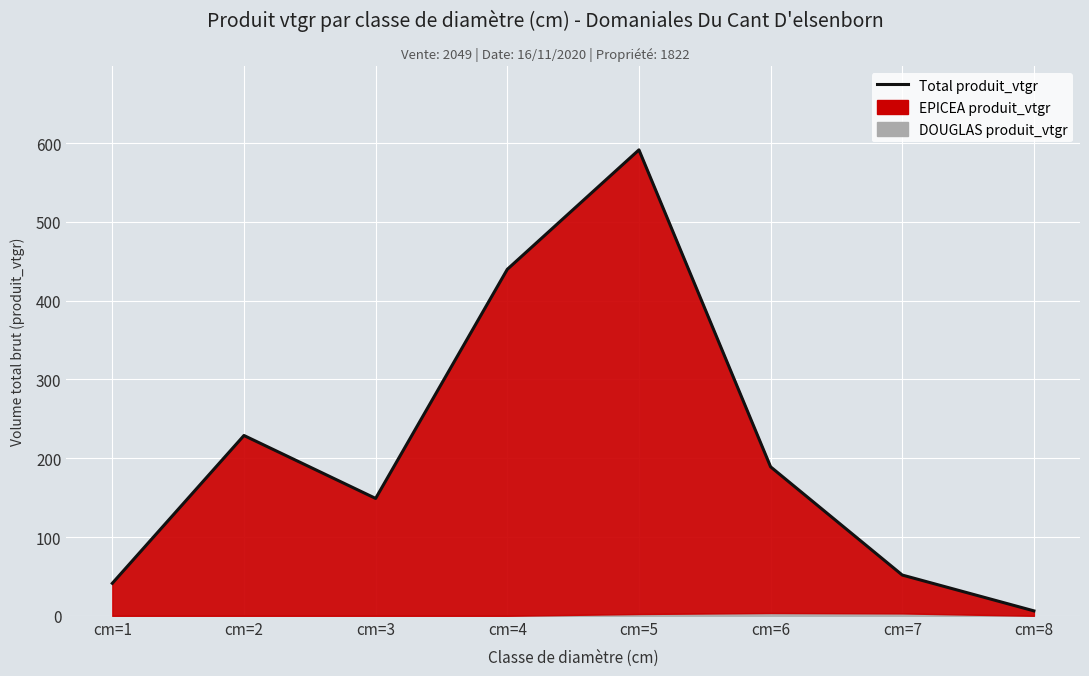

List the labels in order of value, smallest first.

cm=8, cm=1, cm=7, cm=3, cm=6, cm=2, cm=4, cm=5